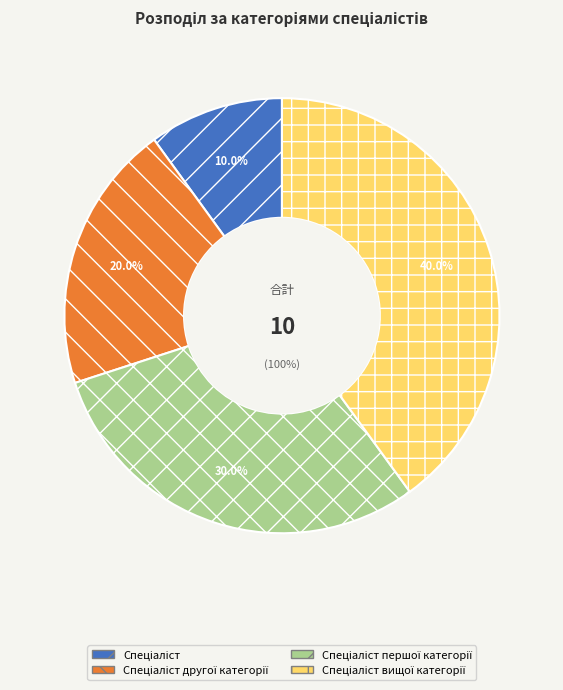

What is the change in value from Спеціаліст to Спеціаліст першої категорії?

+2